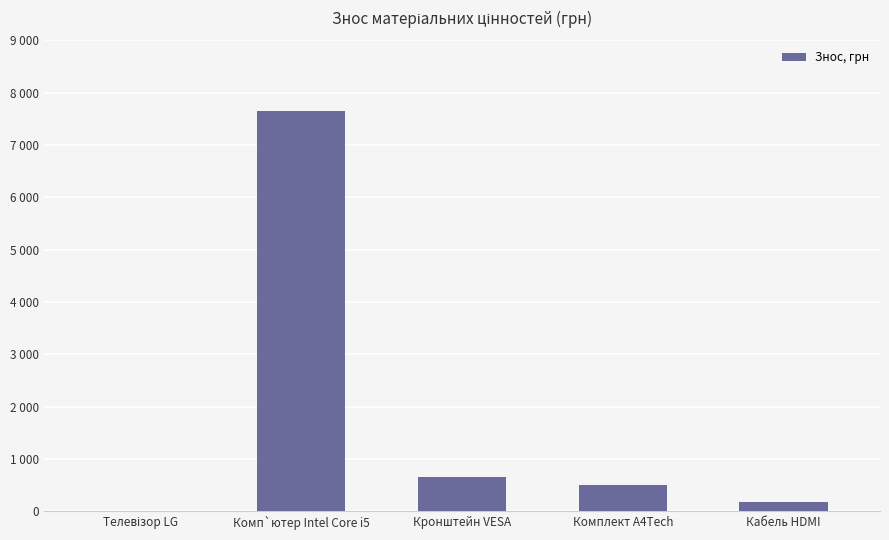

Rank the categories by value from highest to lowest.

Комп`ютер Intel Core i5, Кронштейн VESA, Комплект A4Tech, Кабель HDMI, Телевізор LG